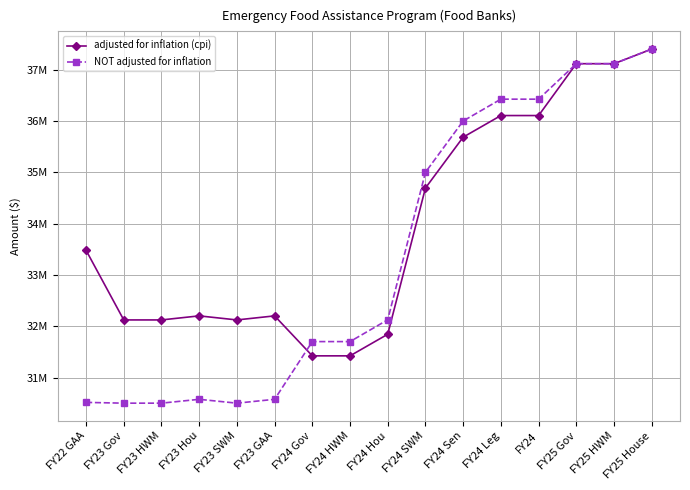

Rank the series by their average value, from highest to lowest.

adjusted for inflation (cpi), NOT adjusted for inflation